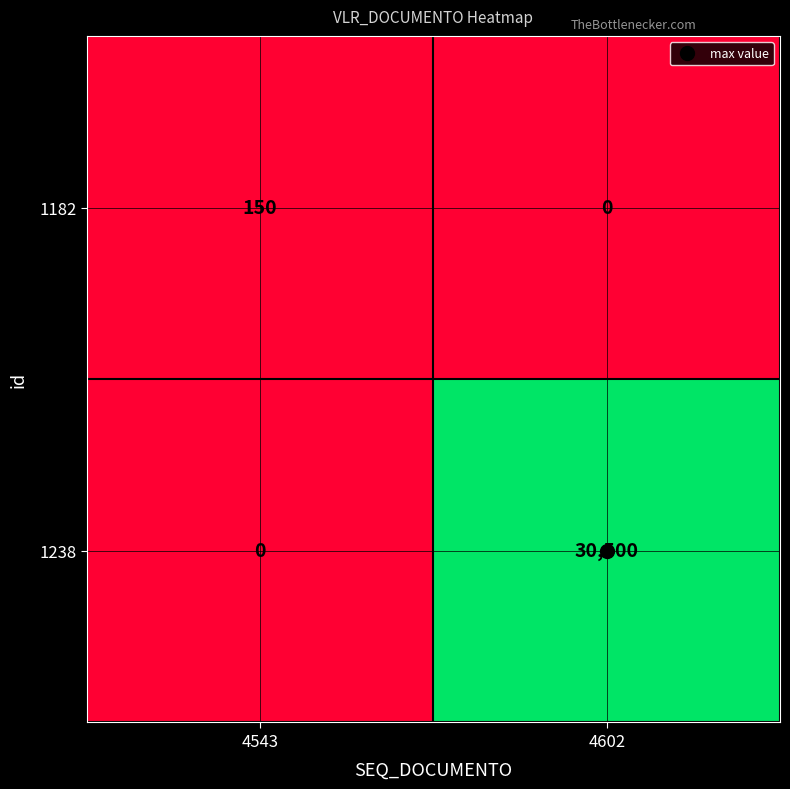

Between 4543 and 4602, which series saw the biggest shift?

1238